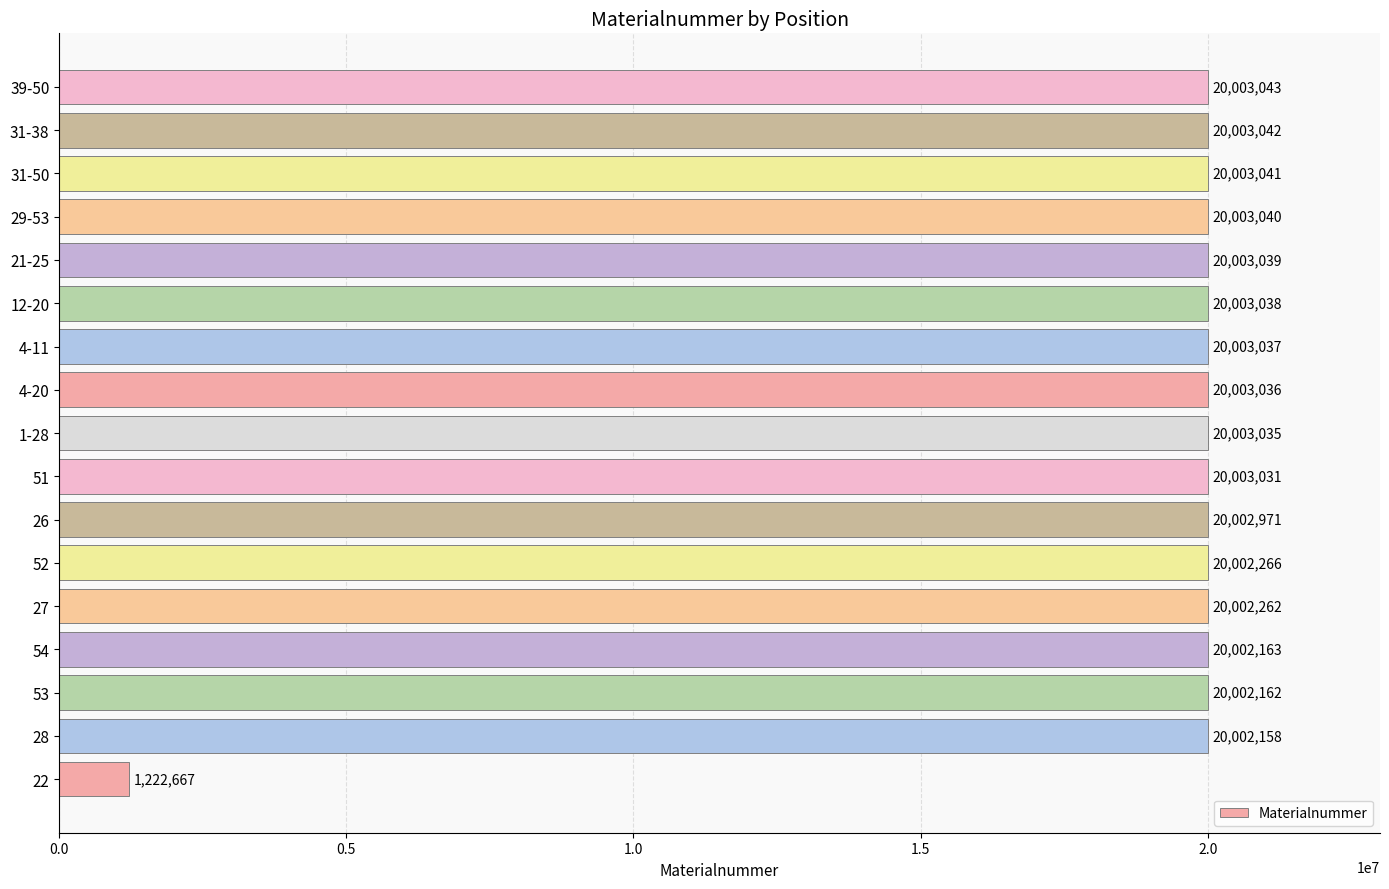

What is the maximum value shown in the chart?

20003043